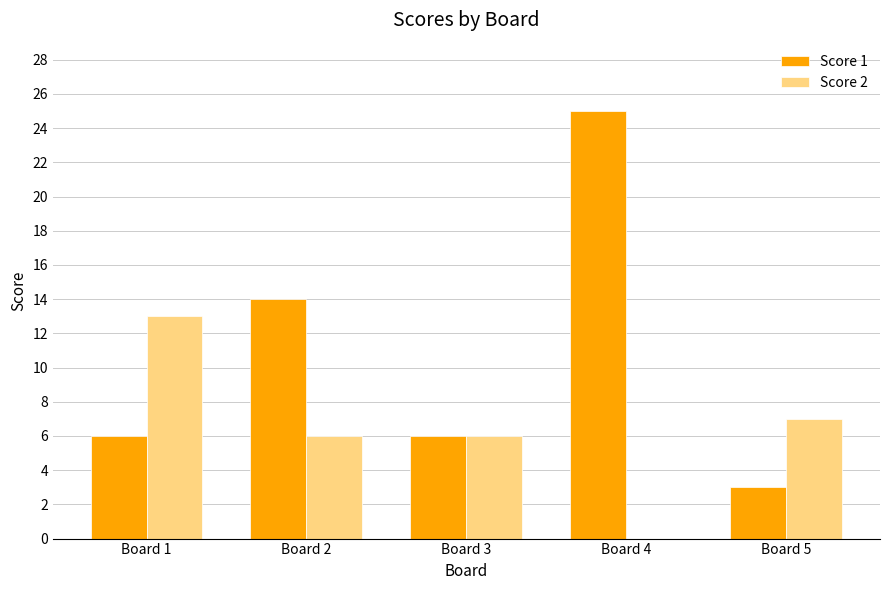

True or false: Score 2 has a value of 13 at Board 1.

True